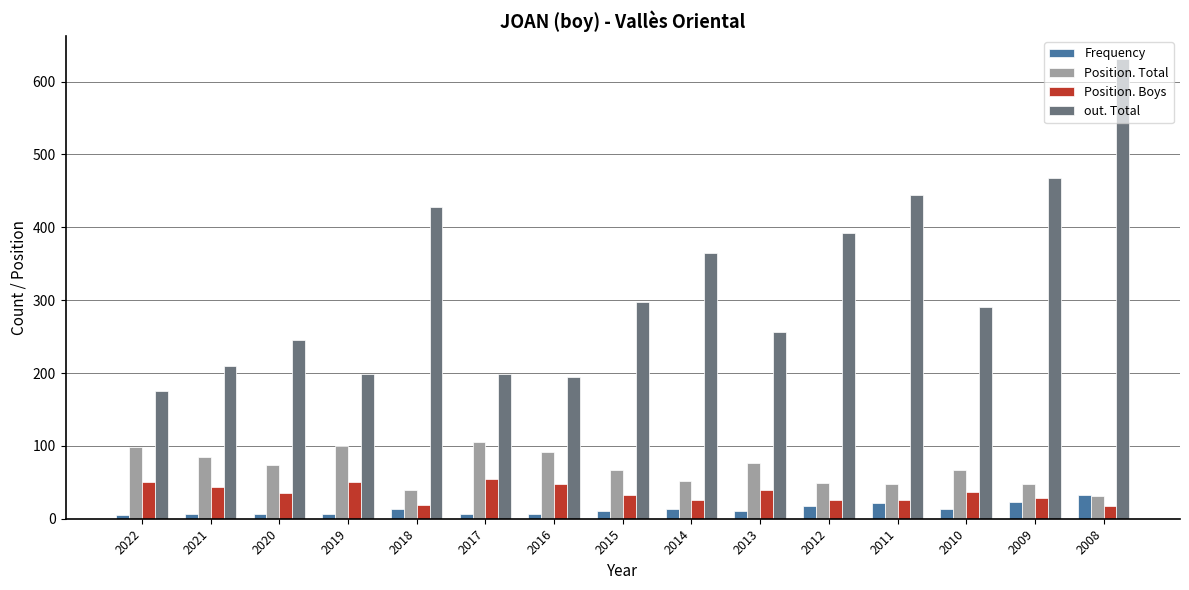

What is the difference between the Position. Total values at 2014 and 2017?

53